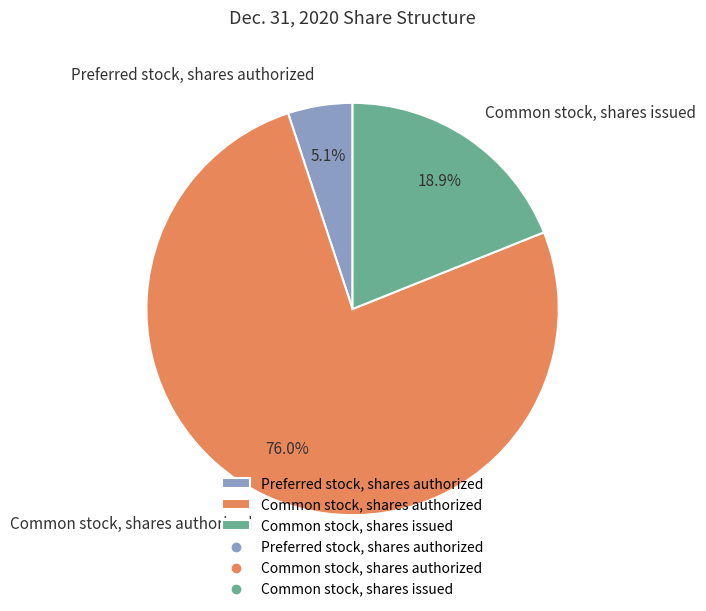

To the nearest percent, what portion does Common stock, shares authorized represent?

76%